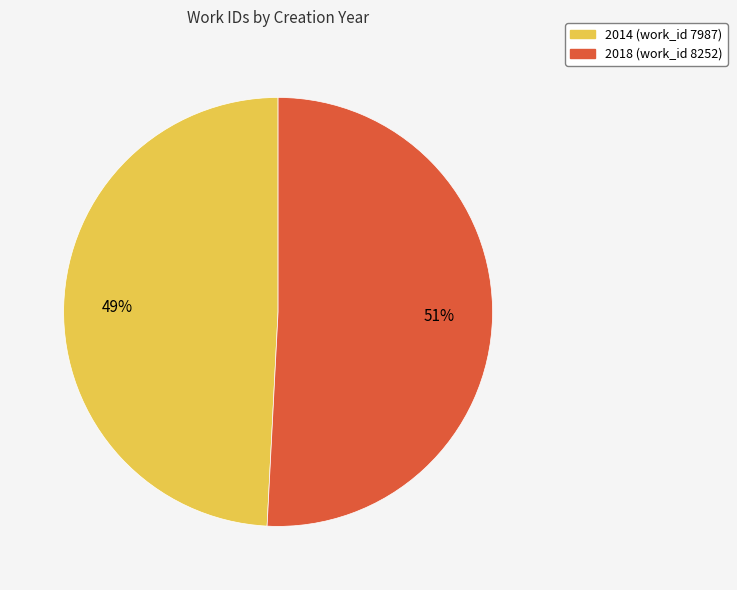

How many segments does this pie chart have?

2